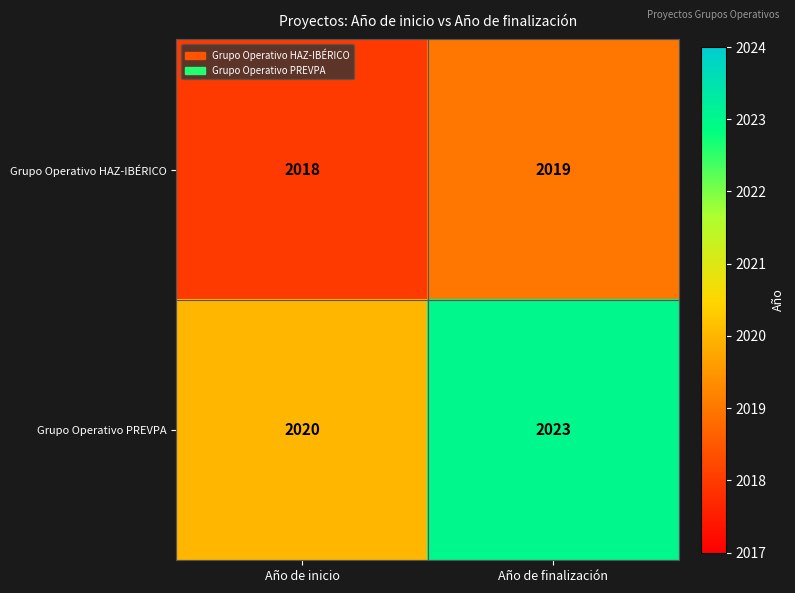

Which series has the largest total across all categories?

Grupo Operativo PREVPA